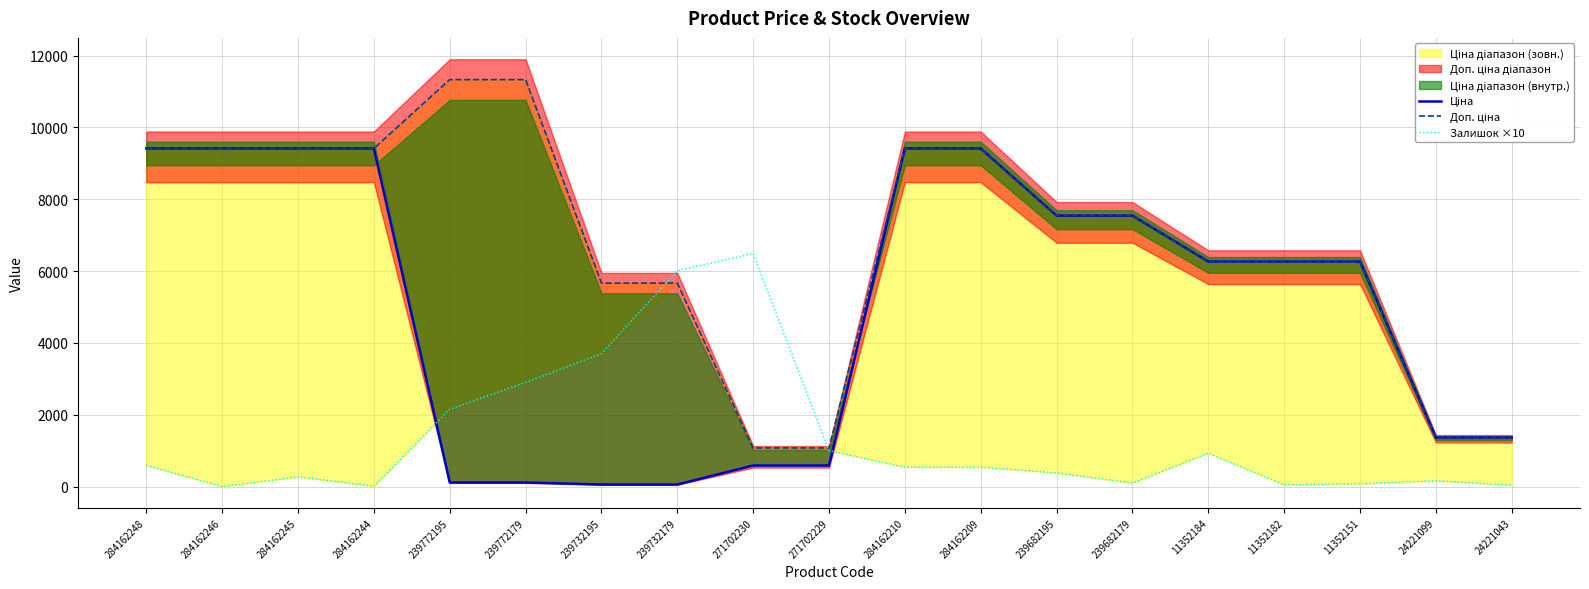

What is the value of the Ціна point at the 1st from the left?

9416.9